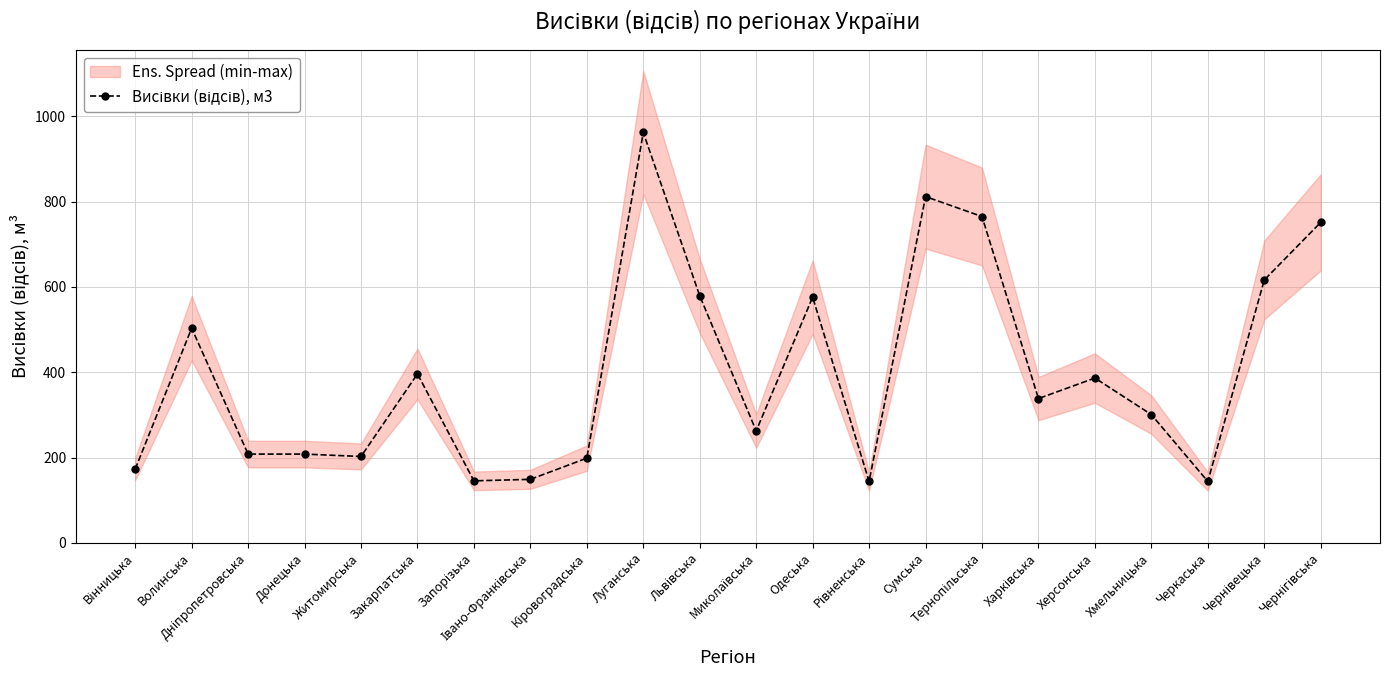

Rank the categories by value from highest to lowest.

Луганська, Сумська, Тернопільська, Чернігівська, Чернівецька, Львівська, Одеська, Волинська, Закарпатська, Херсонська, Харківська, Хмельницька, Миколаївська, Дніпропетровська, Донецька, Житомирська, Кіровоградська, Вінницька, Івано-Франківська, Запорізька, Рівненська, Черкаська